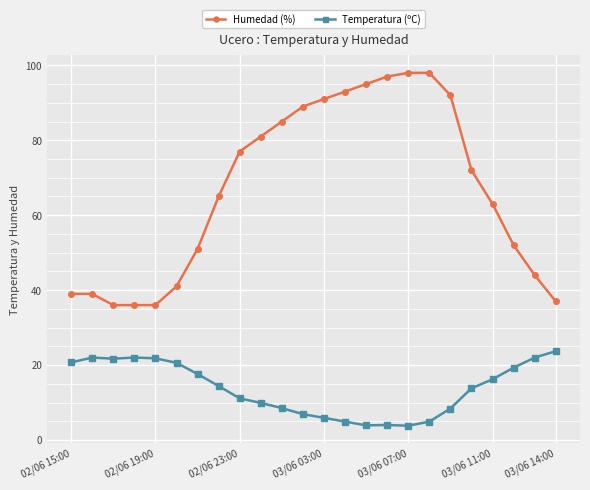

What are all the series names shown in the legend?

Humedad (%), Temperatura (ºC)